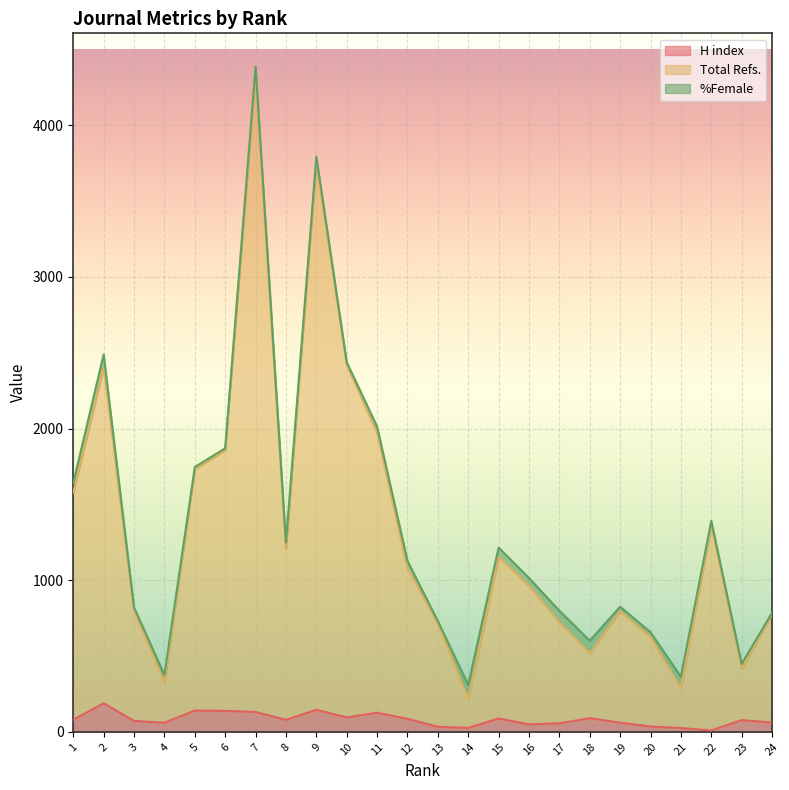

The H index series shows 33 at 13. True or false?

True